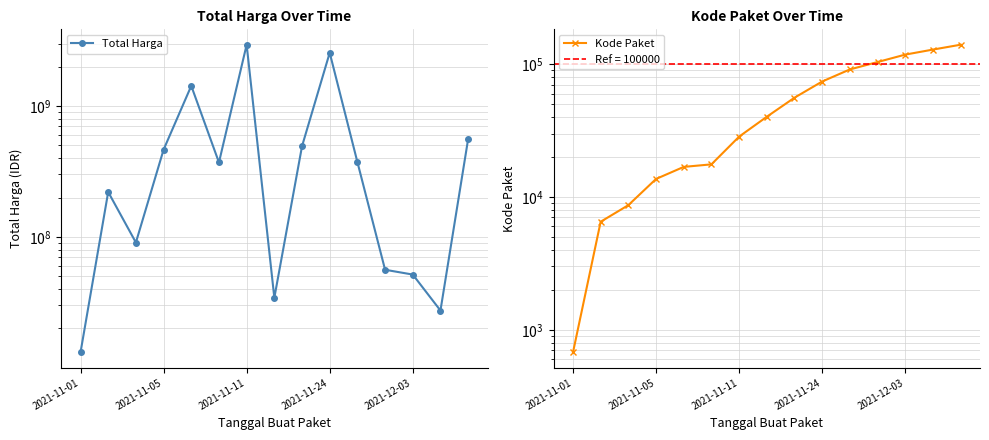

Where does the Kode Paket series first go above 40112?

8